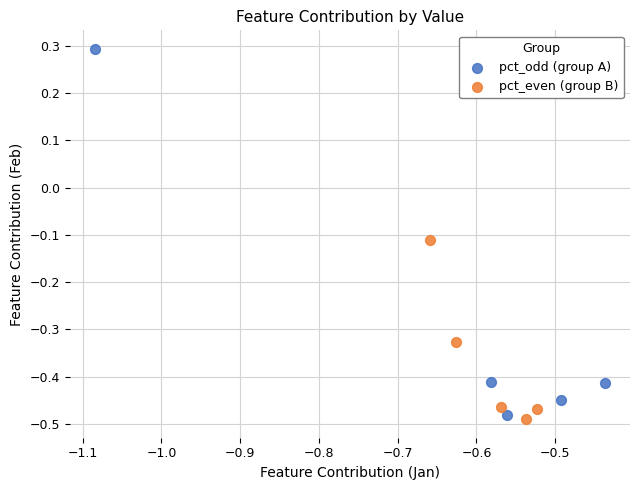

Which series has the widest spread of Y values?

pct_odd (group A)